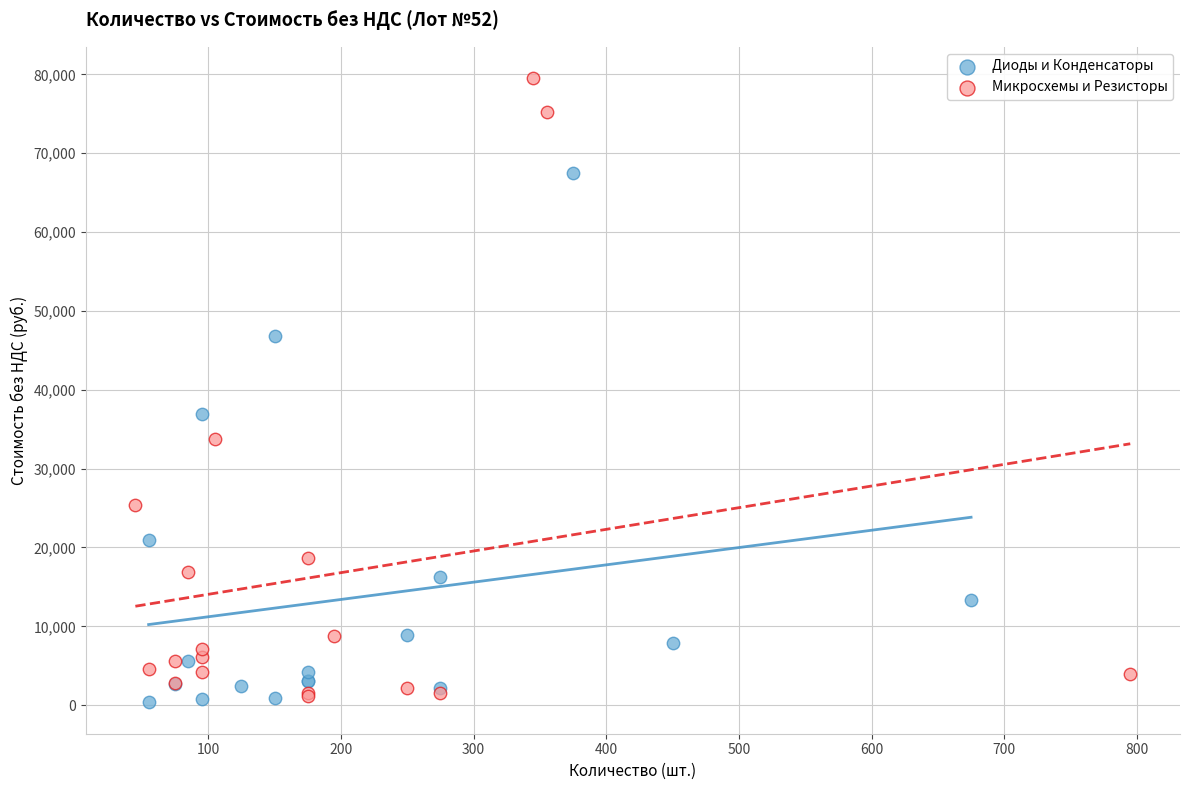

Which series contains the highest Y value?

Микросхемы и Резисторы